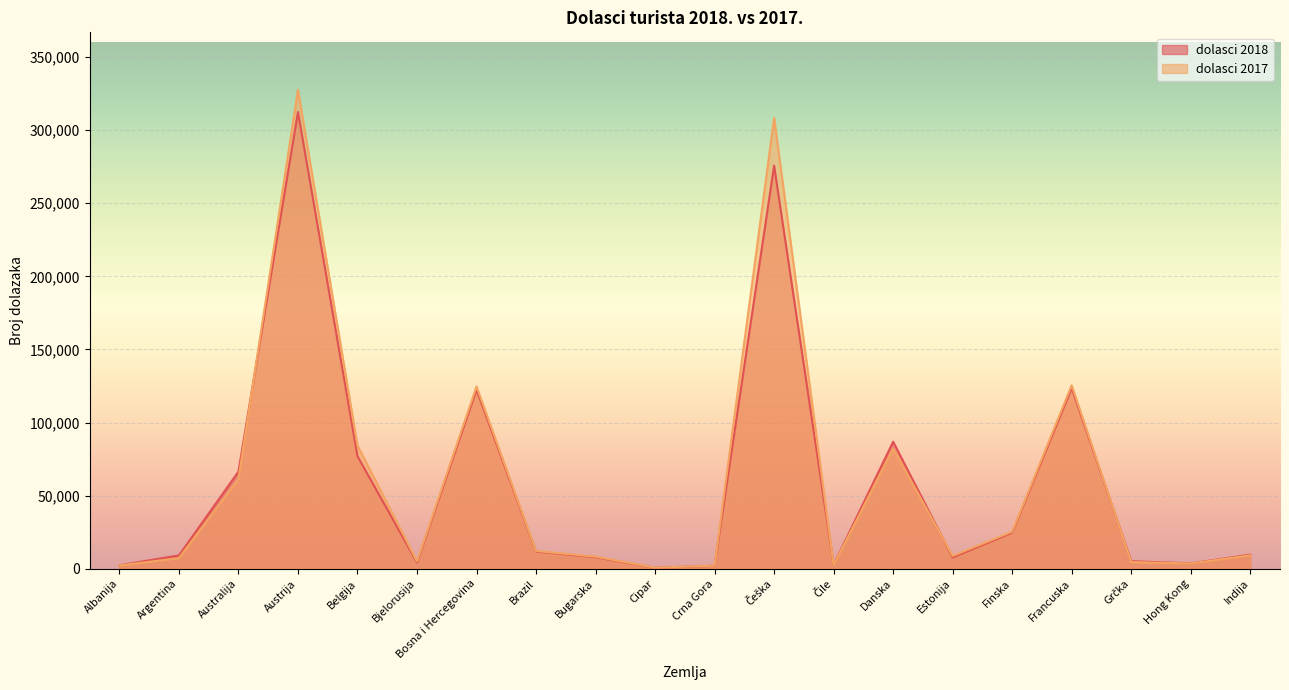

List the series in order of their peak value, lowest first.

dolasci 2018, dolasci 2017